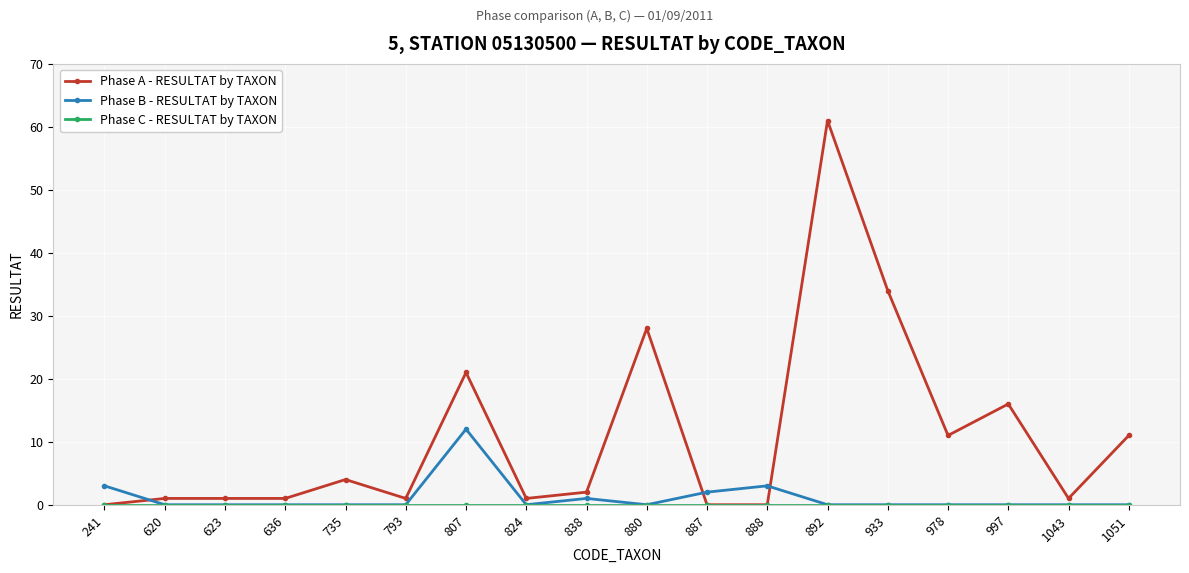

What is the difference between the Phase A - RESULTAT by TAXON values at 892 and 997?

45